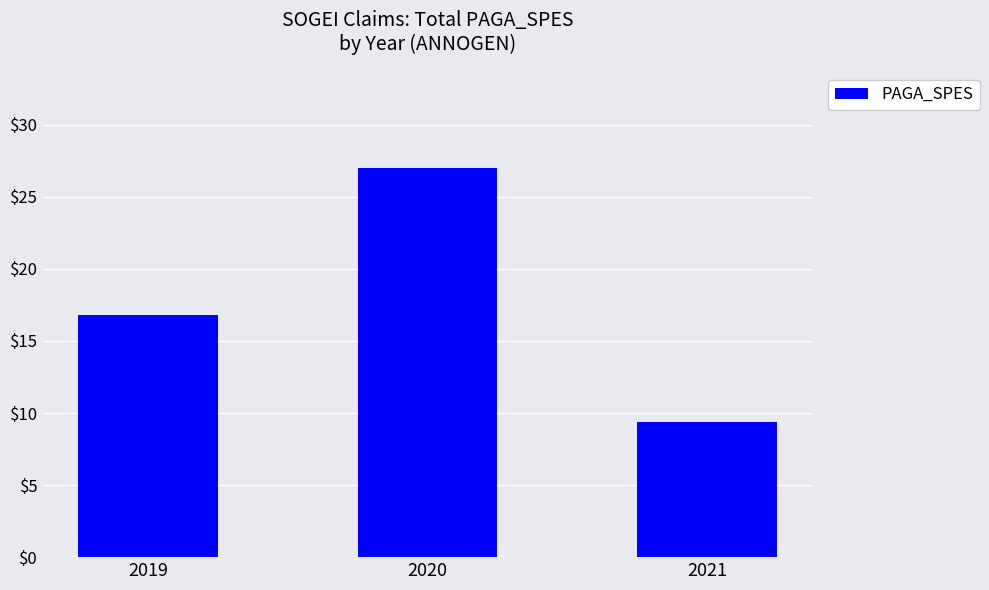

Is it true that the value at 2019 is 16.8?

True